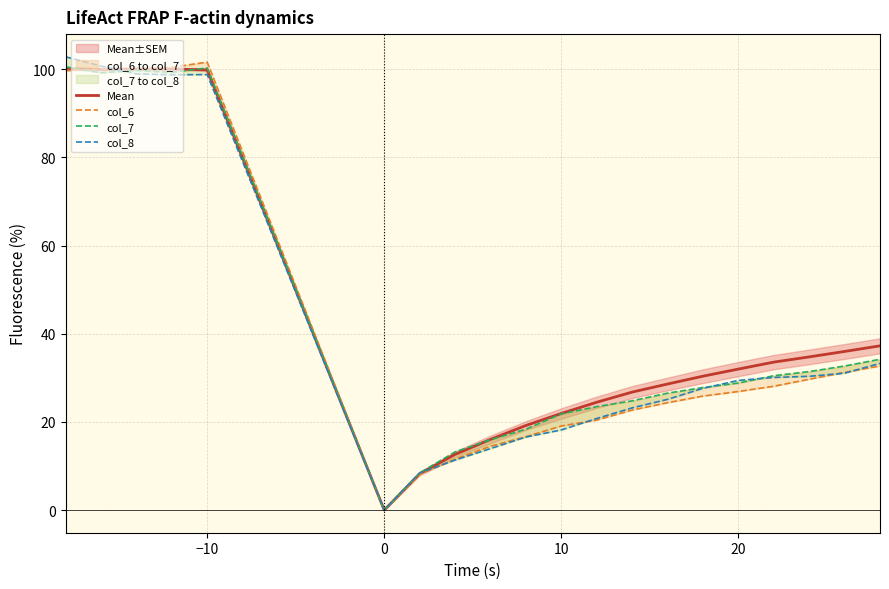

What is the highest value of the col_8 series?

102.8